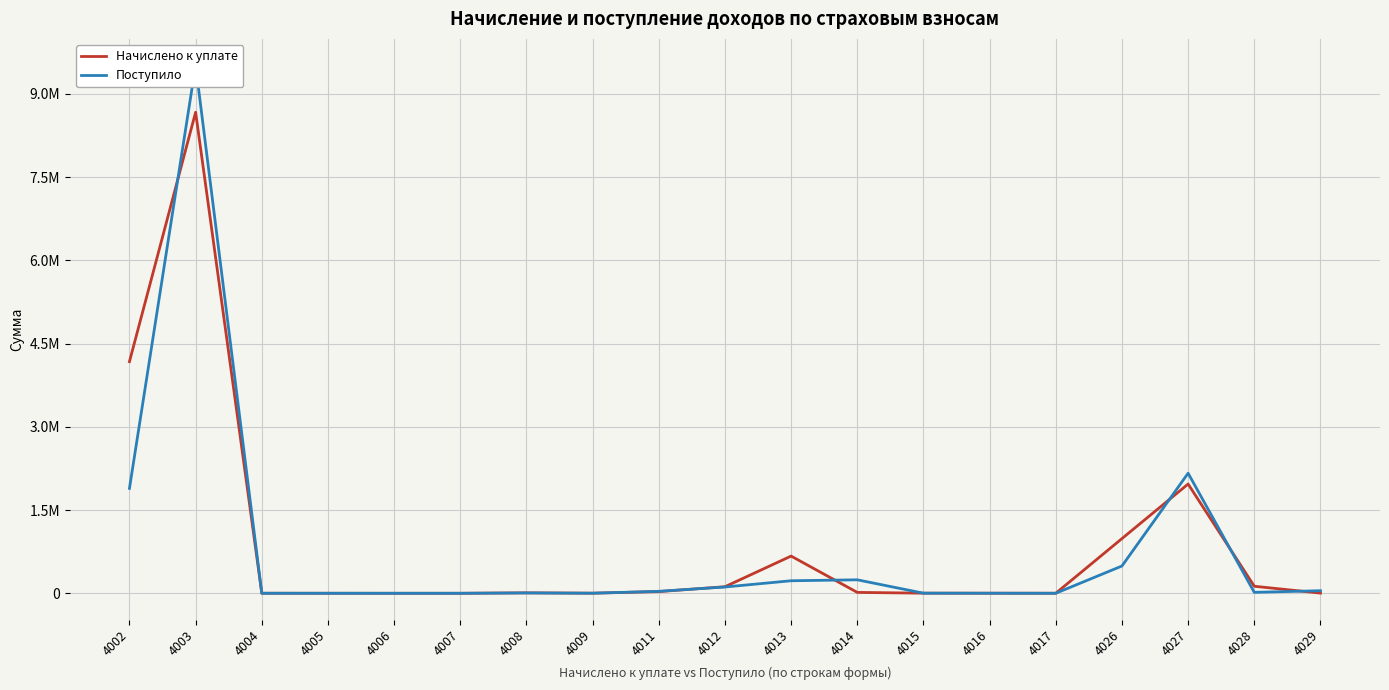

What are all the series names shown in the legend?

Начислено к уплате, Поступило